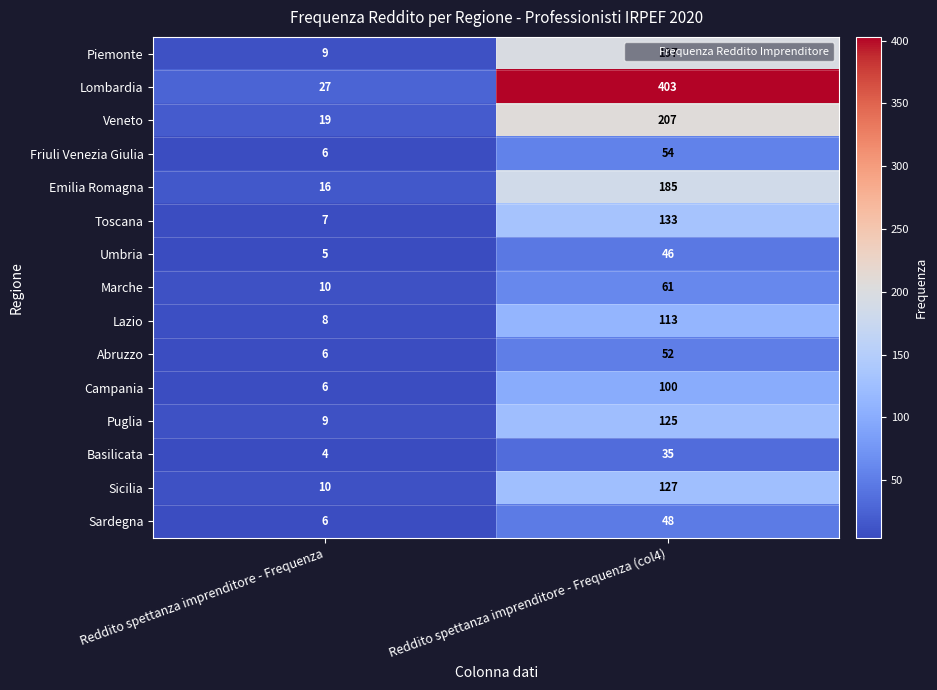

The value of Abruzzo at Reddito spettanza imprenditore - Frequenza is 6. True or false?

True